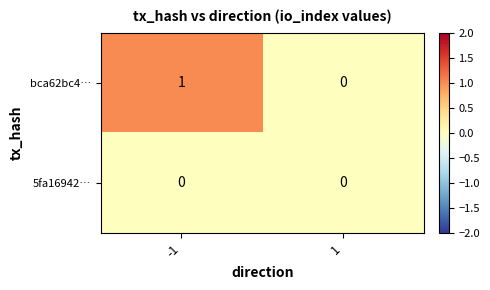

True or false: 5fa16942… has a value of 0 at 1.

True